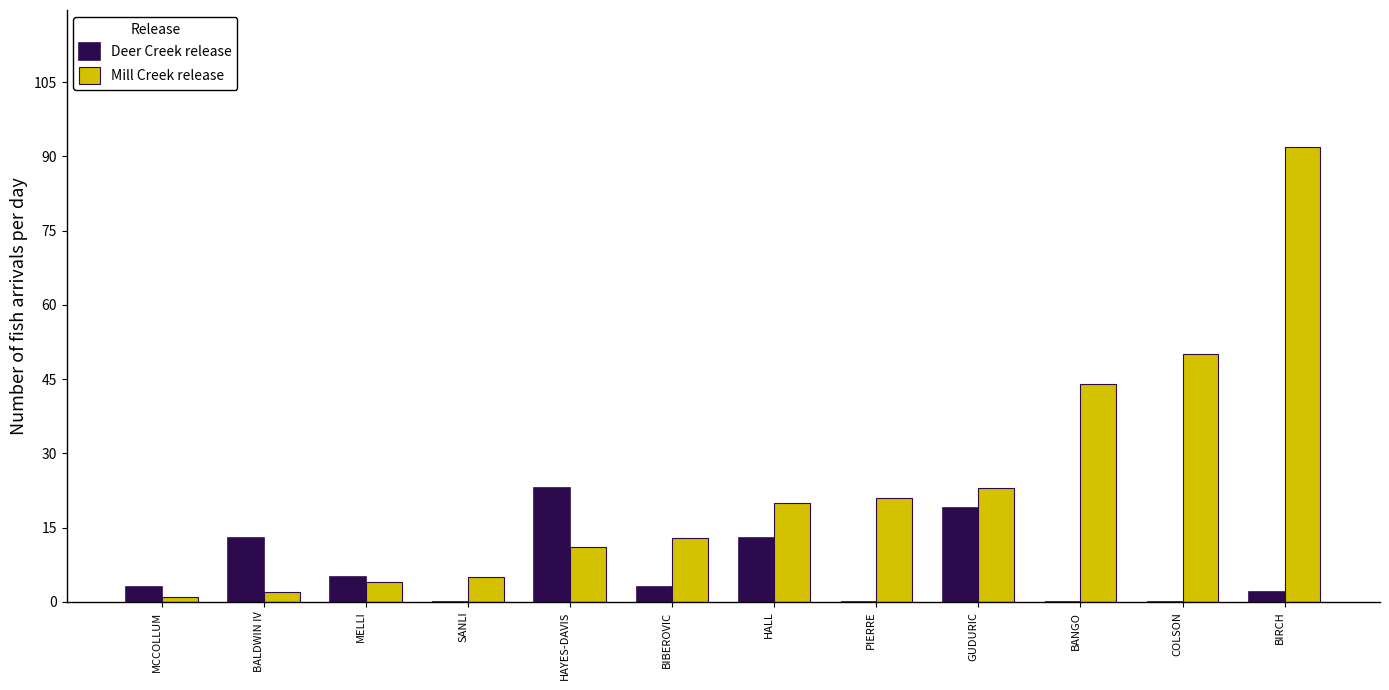

Reading left to right, transcribe all the data shown in this chart.

Deer Creek release: MCCOLLUM=3	BALDWIN IV=13	MELLI=5	SANLI=0	HAYES-DAVIS=23	BIBEROVIC=3	HALL=13	PIERRE=0	GUDURIC=19	BANGO=0	COLSON=0	BIRCH=2
Mill Creek release: MCCOLLUM=1	BALDWIN IV=2	MELLI=4	SANLI=5	HAYES-DAVIS=11	BIBEROVIC=13	HALL=20	PIERRE=21	GUDURIC=23	BANGO=44	COLSON=50	BIRCH=92